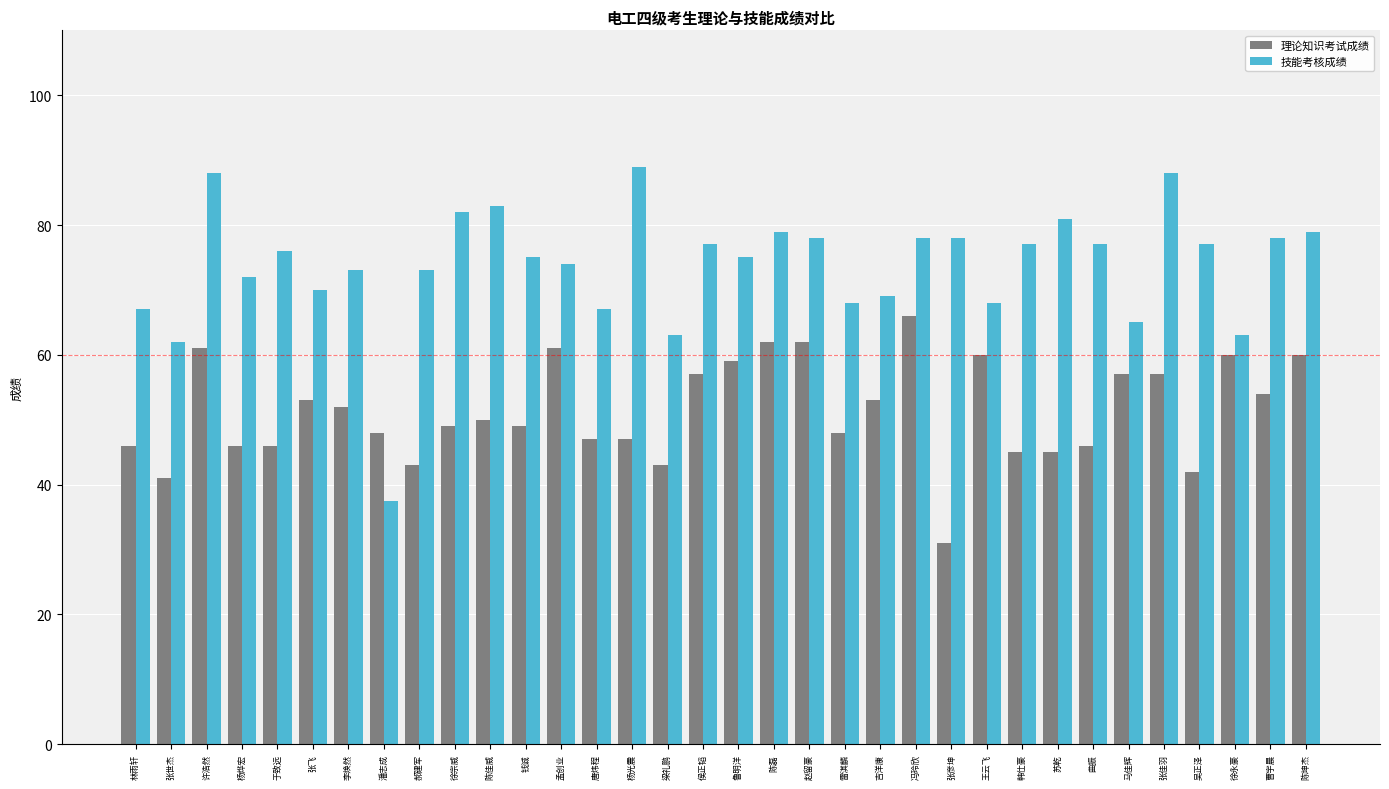

What is the difference between the maximum and minimum values in the 技能考核成绩 series?

51.5